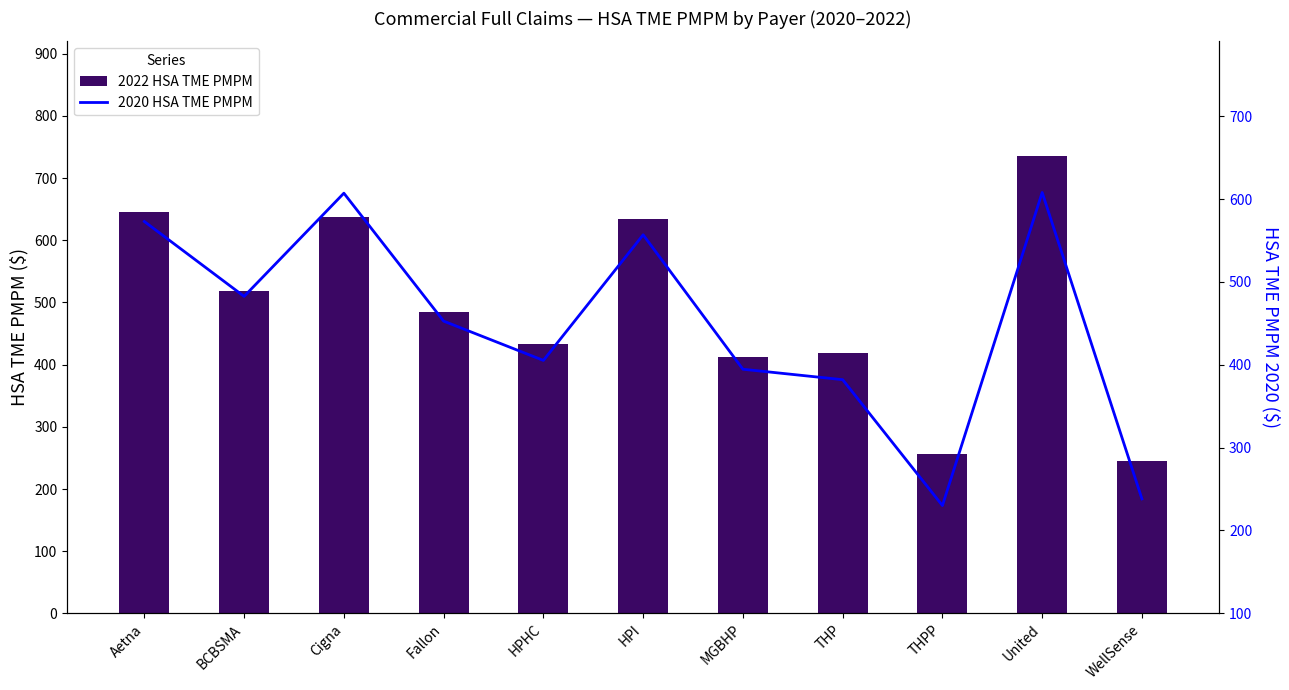

What is the label of the 9th bar from the right?

Cigna